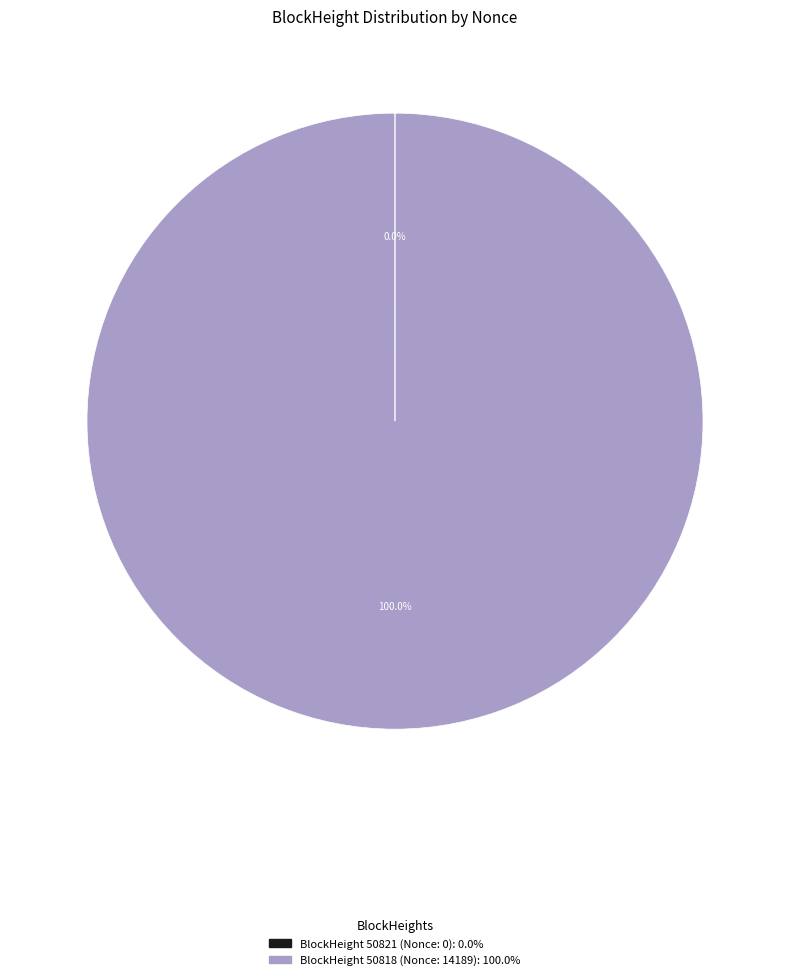

Is there a majority slice in this chart?

Yes